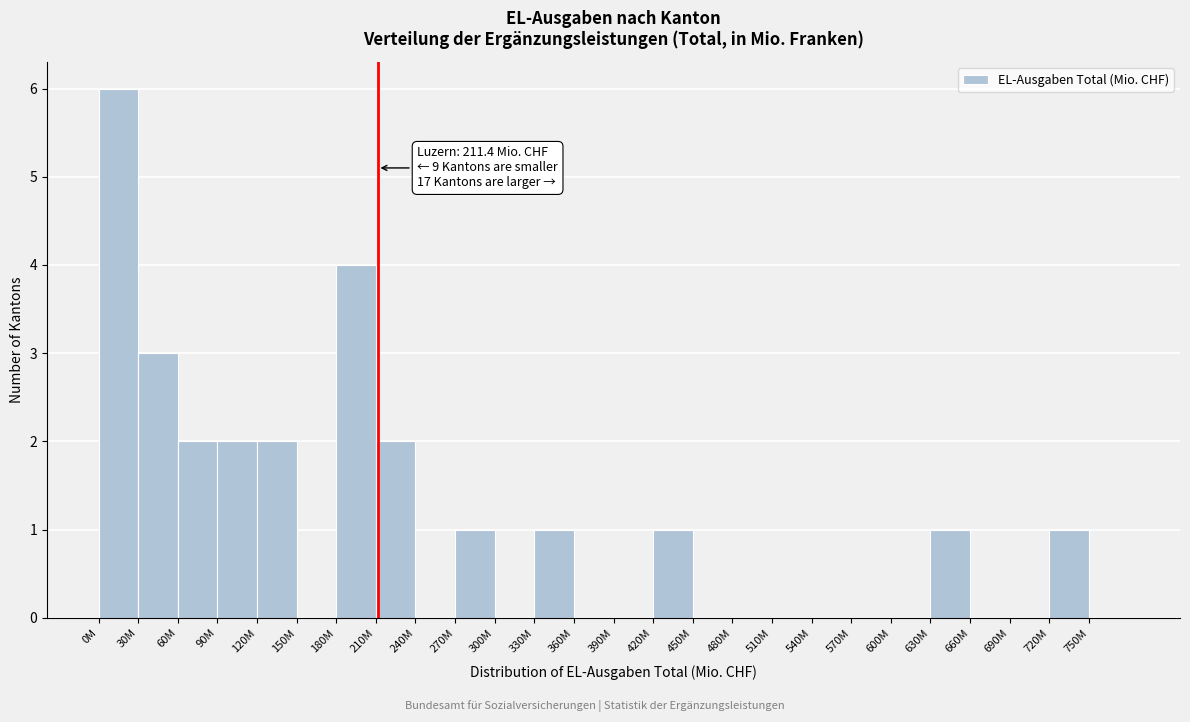

Reading left to right, list all the values displayed in this chart.

0M=6	30M=3	60M=2	90M=2	120M=2	150M=0	180M=4	210M=2	240M=0	270M=1	300M=0	330M=1	360M=0	390M=0	420M=1	450M=0	480M=0	510M=0	540M=0	570M=0	600M=0	630M=1	660M=0	690M=0	720M=1	750M=0